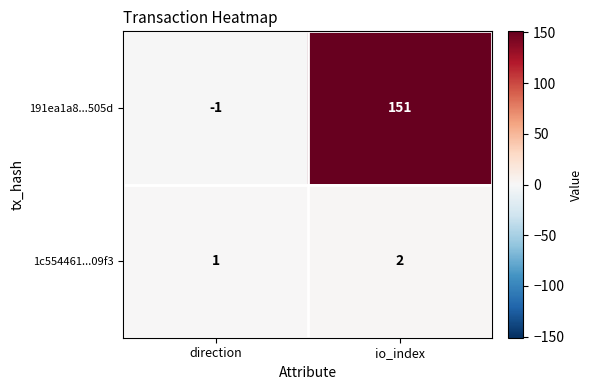

Reading right to left, transcribe all the data shown in this chart.

191ea1a8...505d: io_index=151	direction=-1
1c554461...09f3: io_index=2	direction=1